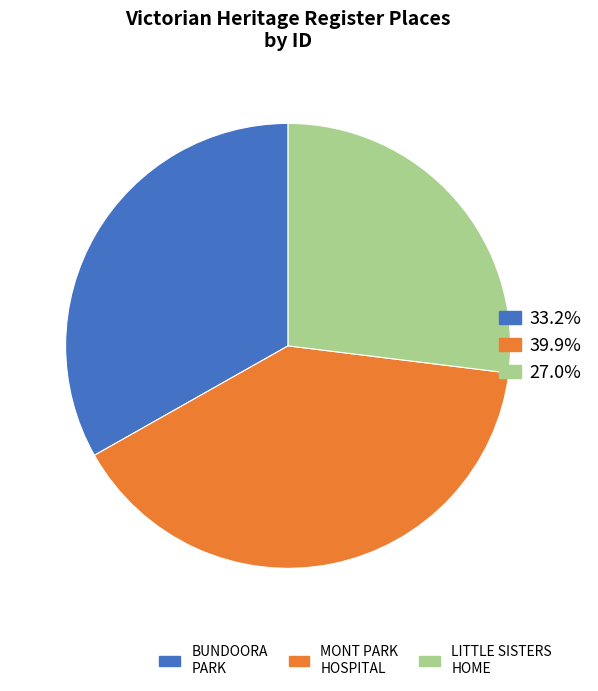

Is there any slice that represents more than half of the pie?

No